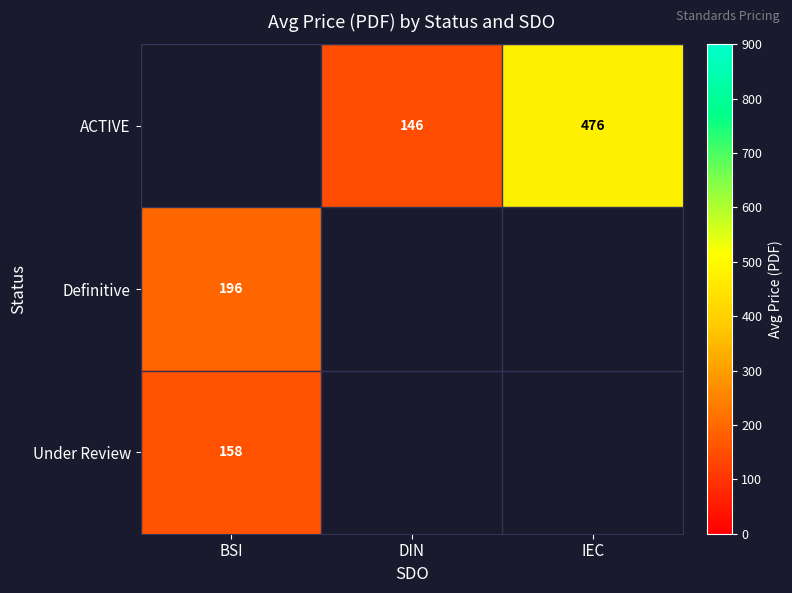

Is the value of ACTIVE at IEC greater than the value of Under Review at BSI?

Yes